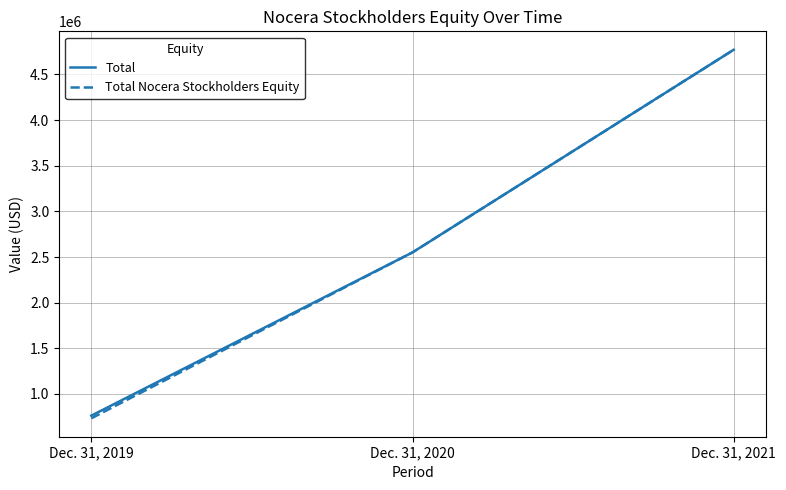

What is the average value of the Total Nocera Stockholders Equity series?

2684566